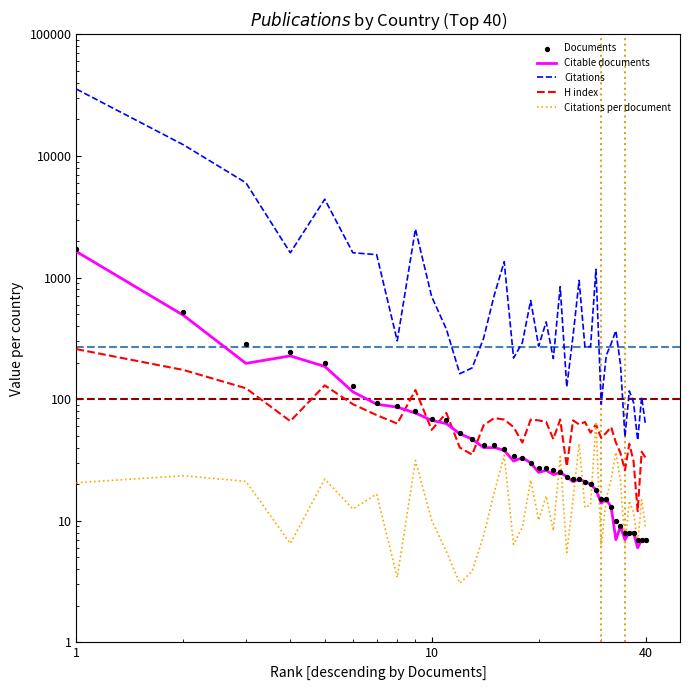

What are all the series names shown in the legend?

Citable documents, Citations, H index, Citations per document, Documents